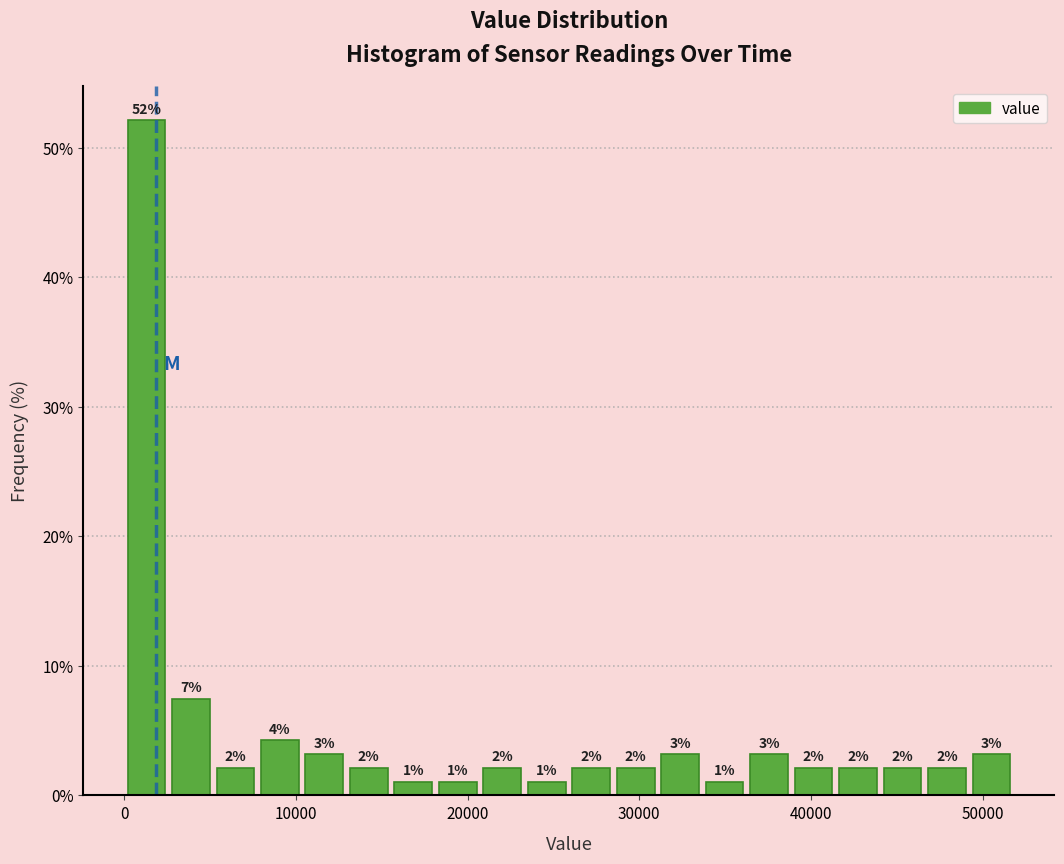

Around what value on the x-axis is the tallest bar? Give the approximate position of its centre, as read against the axis.

1000